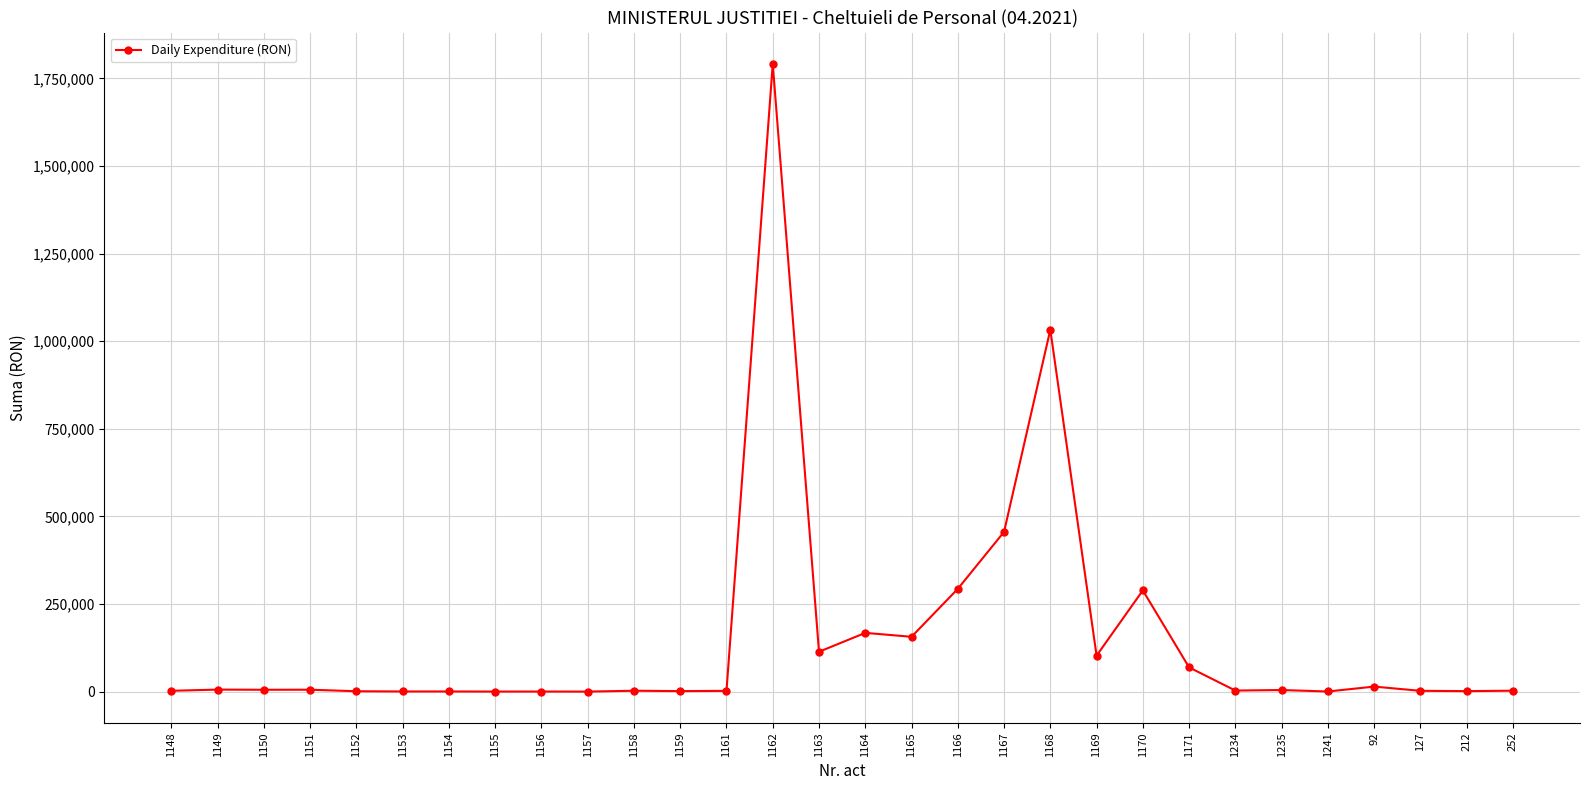

What is the difference between the maximum and second lowest values?

1791297